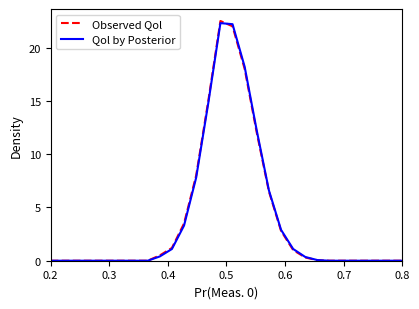

How many lines are shown in the chart?

2